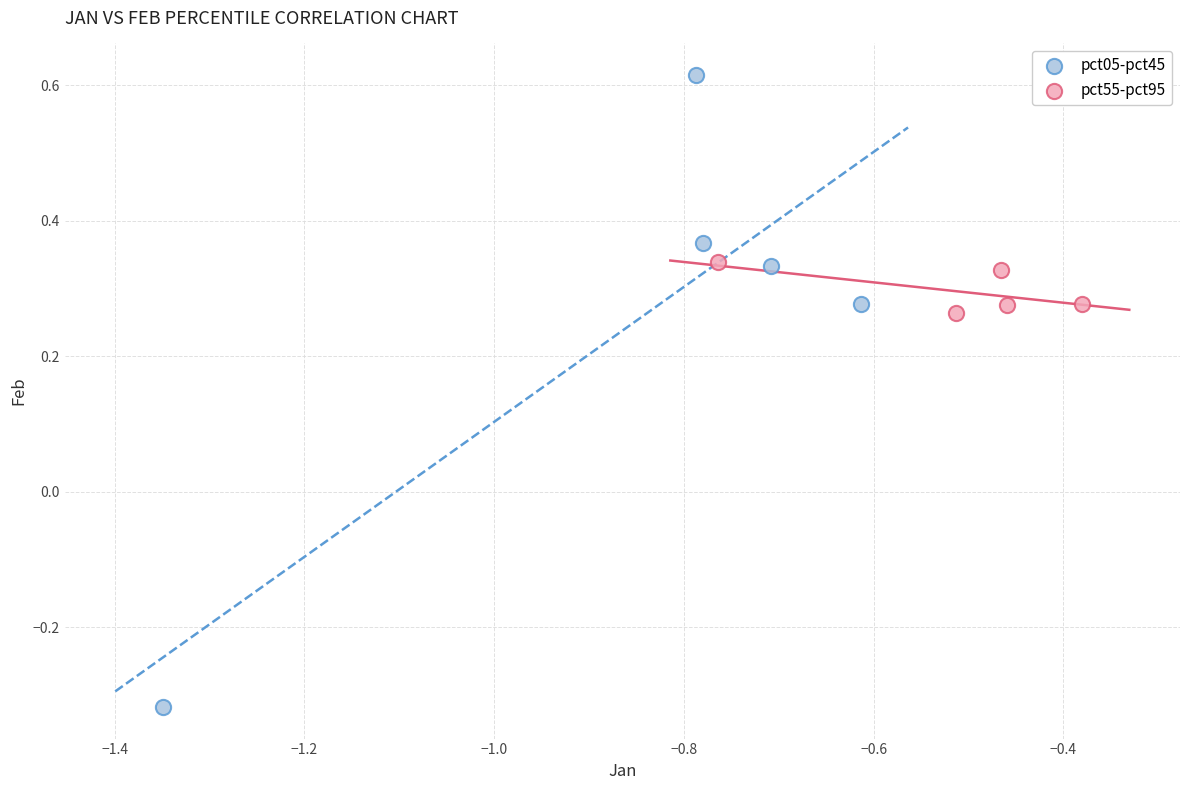

What are all the series names shown in the legend?

pct05-pct45, pct55-pct95